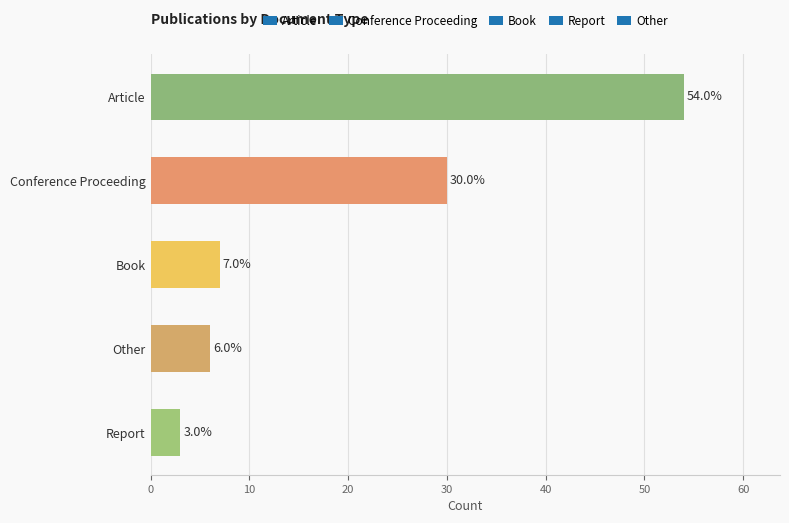

Which has a higher value, Report or Book?

Book